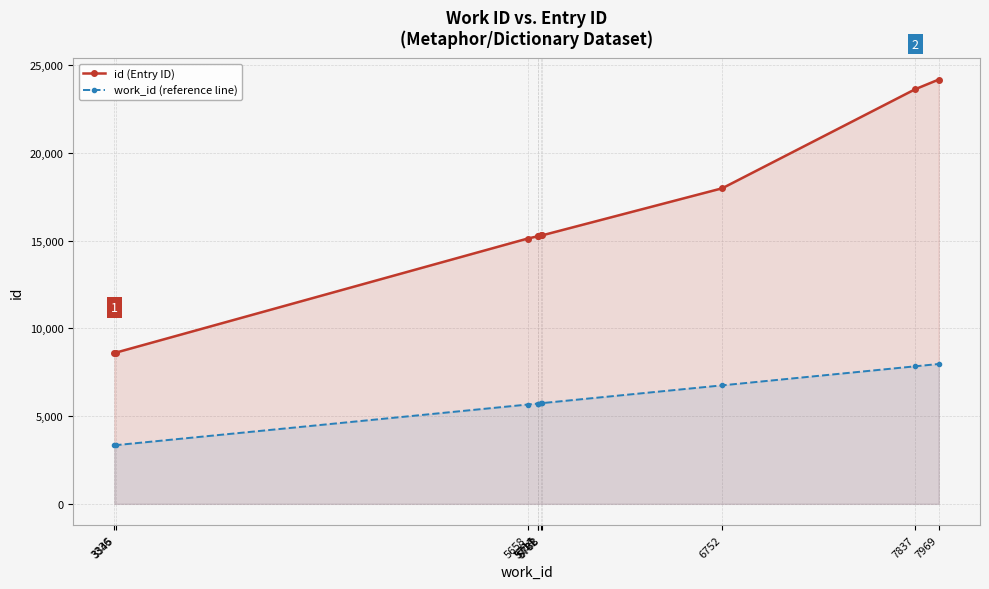

Reading left to right, list all the values displayed in this chart.

id (Entry ID): 3336=8607	3345=8618	5658=15114	5714=15243	5717=15246	5732=15292	5738=15293	6752=17980	7837=23626	7969=24176
work_id (reference line): 3336=3336	3345=3345	5658=5658	5714=5714	5717=5717	5732=5732	5738=5738	6752=6752	7837=7837	7969=7969